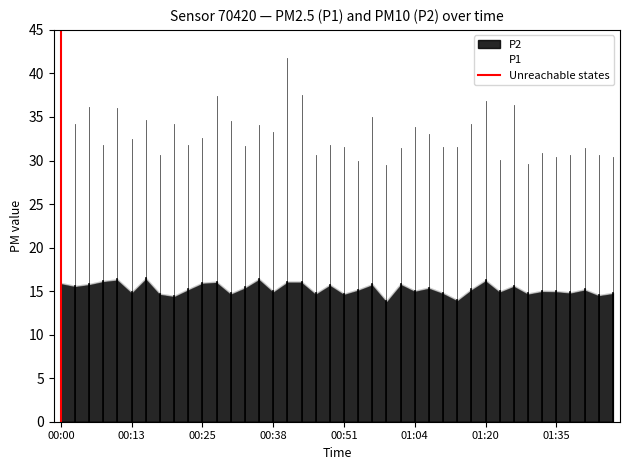

What is the lowest value of the P2 series?

13.9